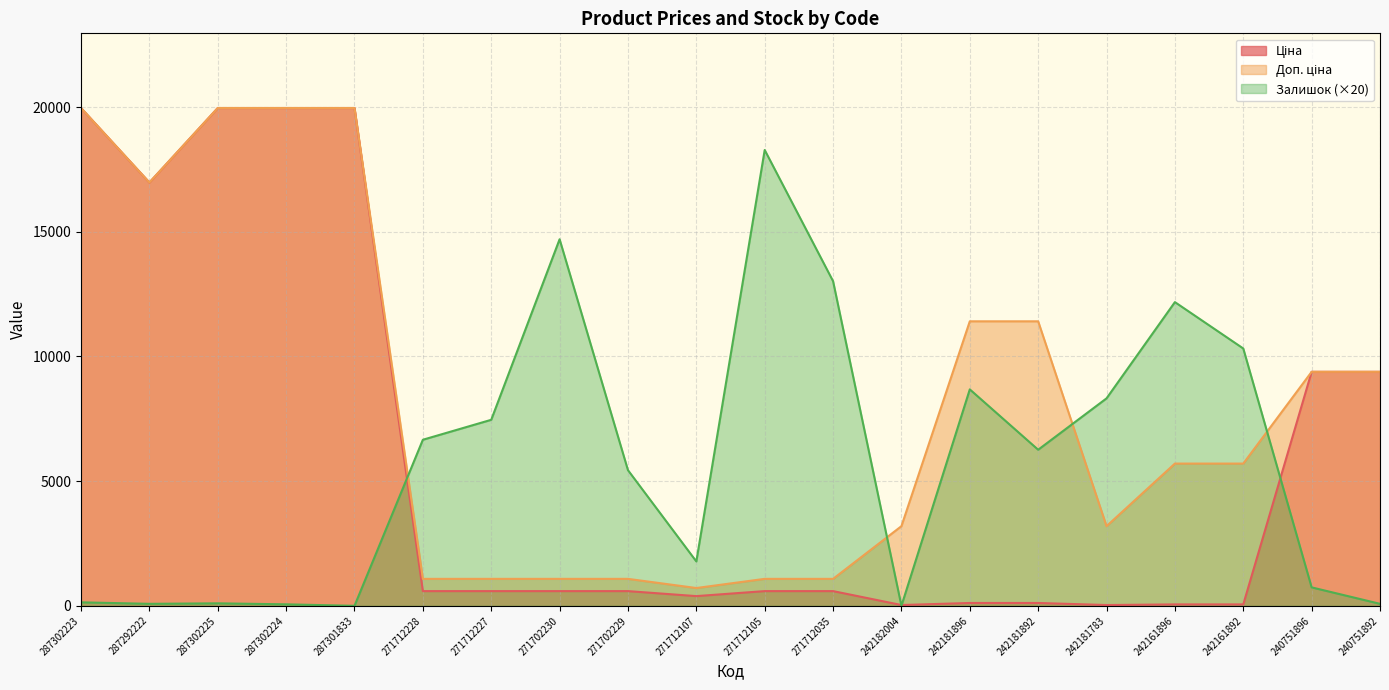

Does the chart display data point markers on the line(s)?

No